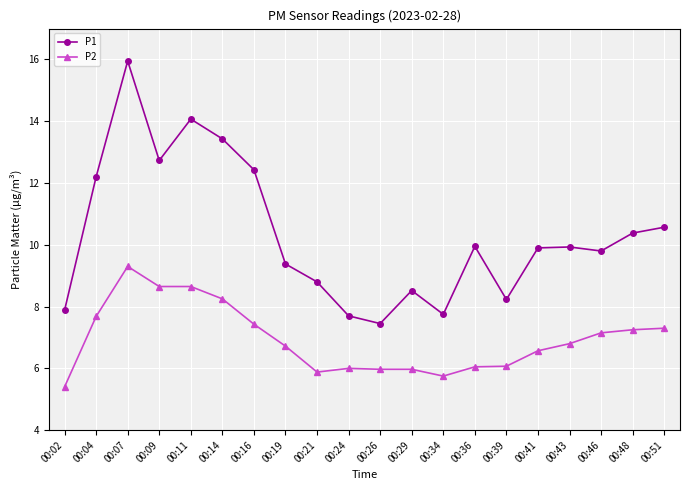

How many categories are shown in the chart?

20